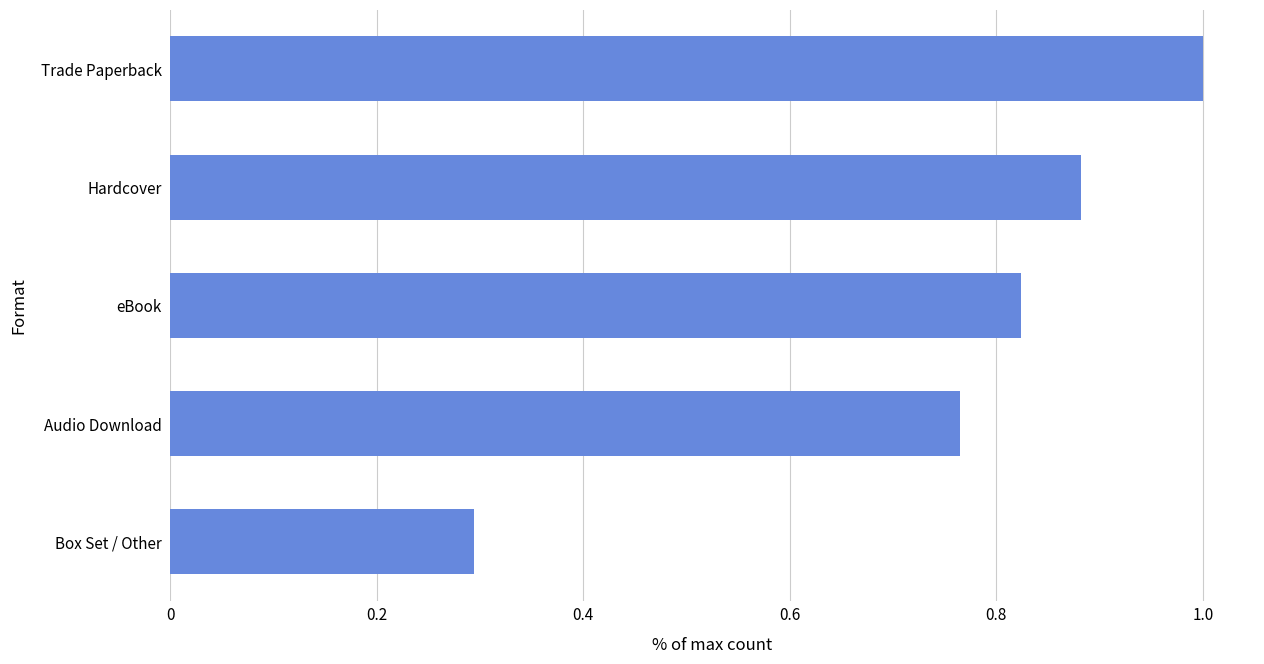

Which has a higher value, Hardcover or Trade Paperback?

Trade Paperback